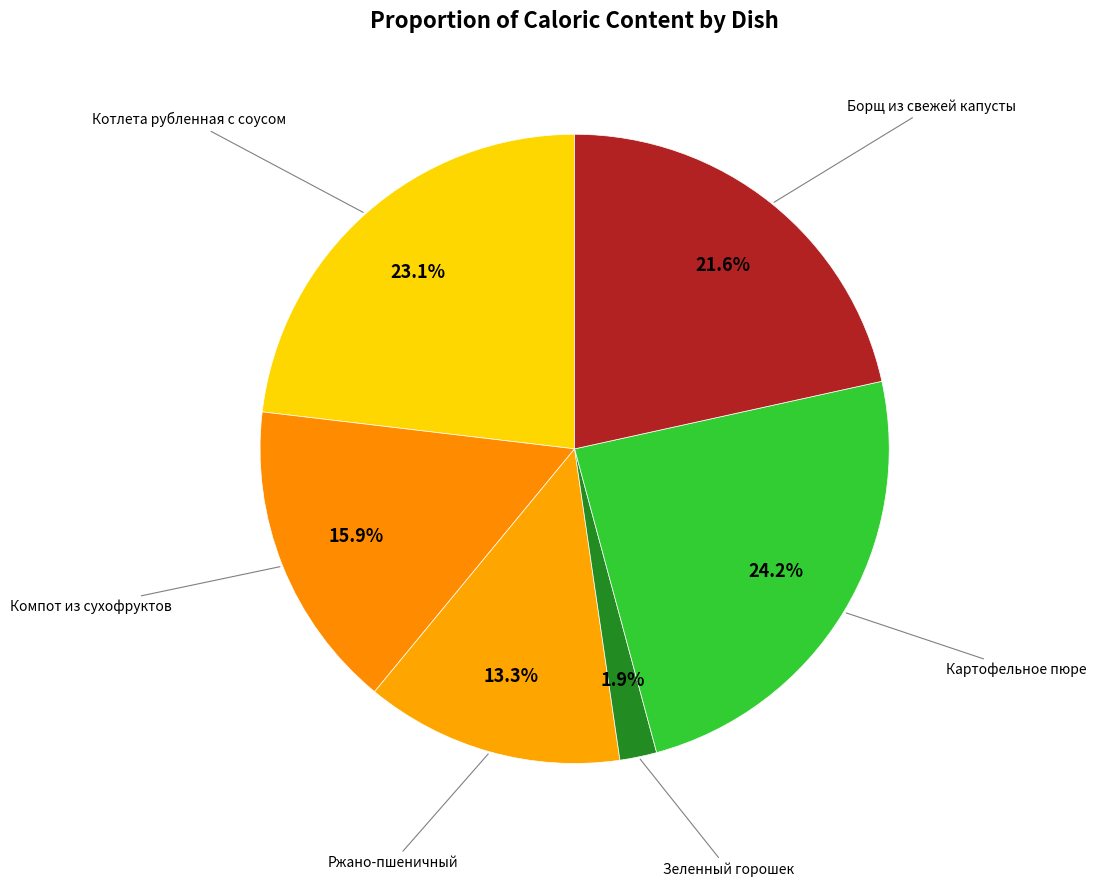

How many slices are in this pie chart?

6